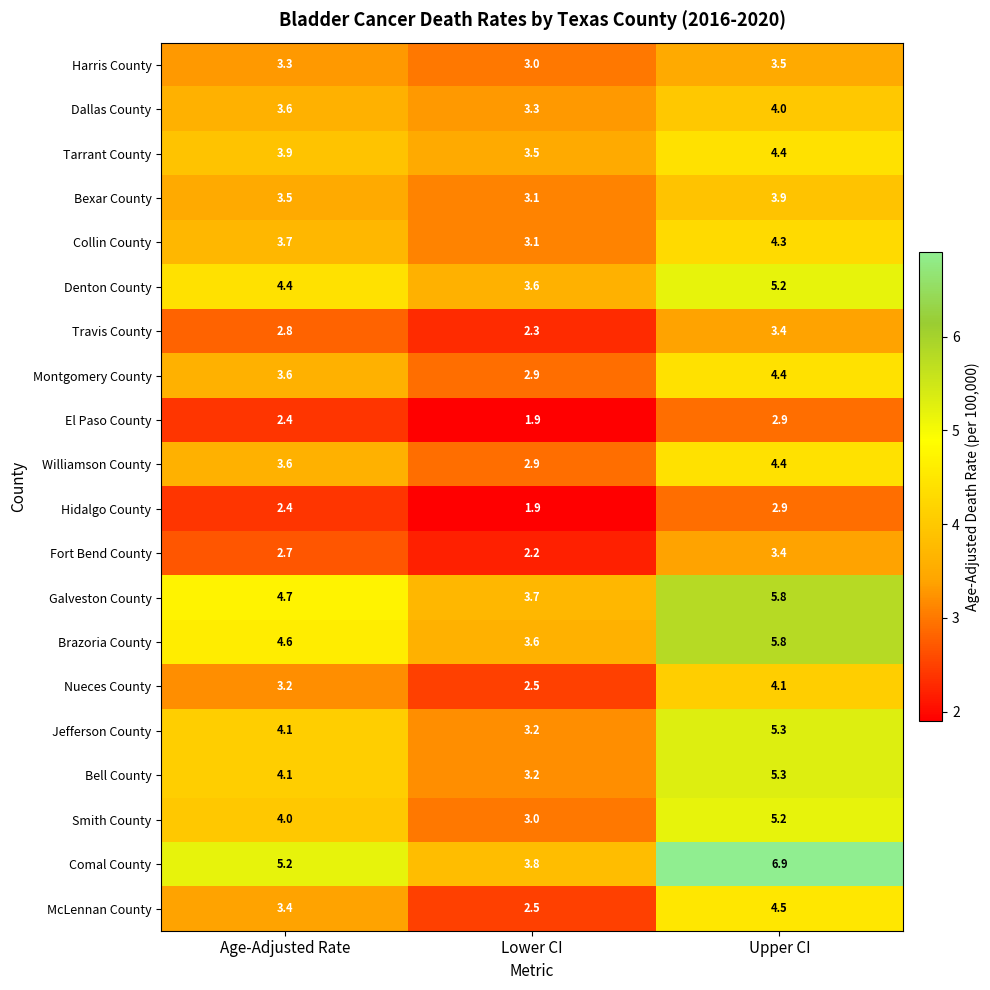

The Hidalgo County series shows 1.9 at Lower CI. True or false?

True